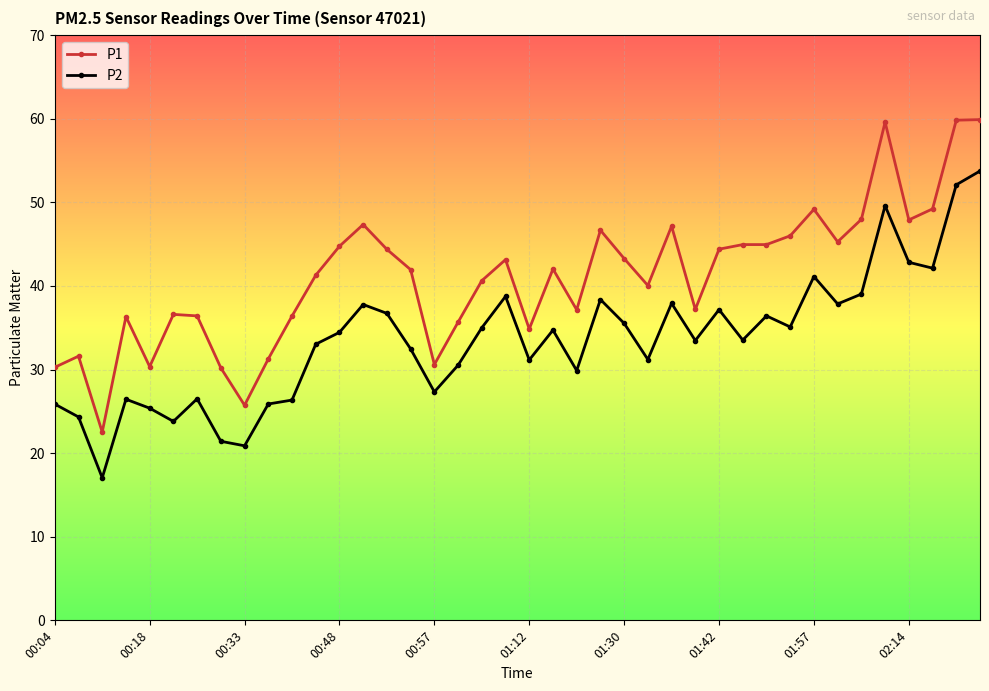

True or false: P2 has more than 2 points higher than both neighbors.

True